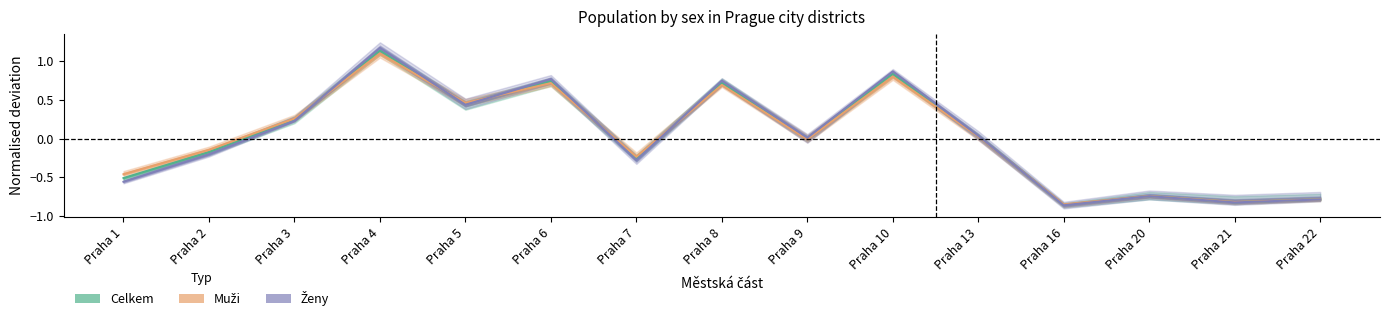

Where do Muži and Celkem first cross each other?

Praha 3 and Praha 4